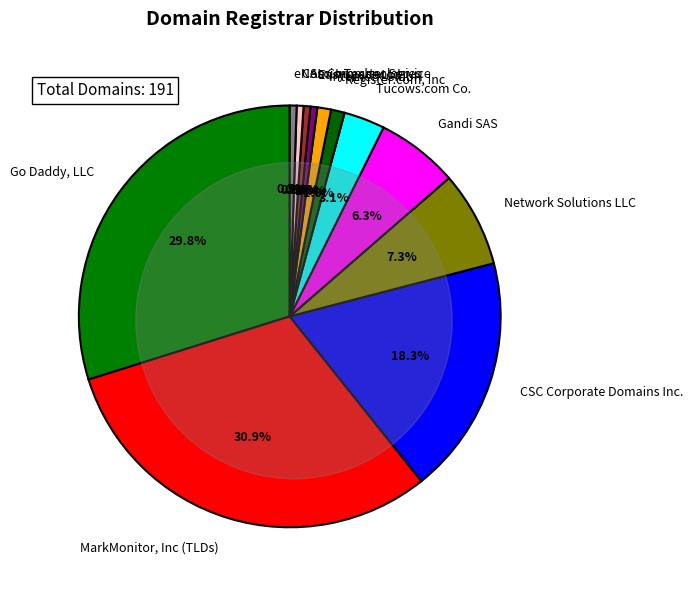

What percentage is the MarkMonitor, Inc (TLDs) slice, to the nearest percent?

31%